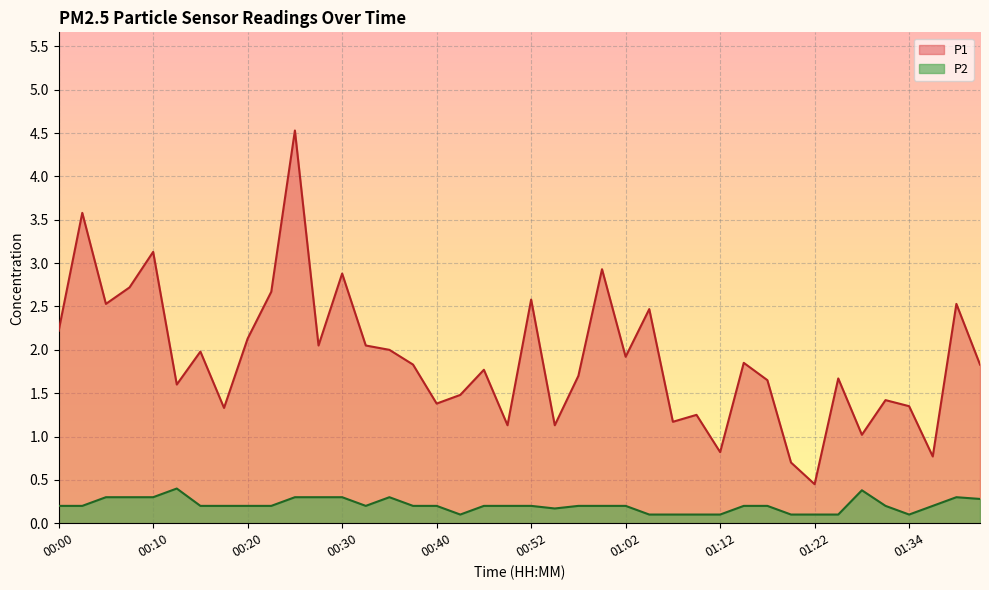

What is the difference between the highest and lowest values at 00:59?

2.7